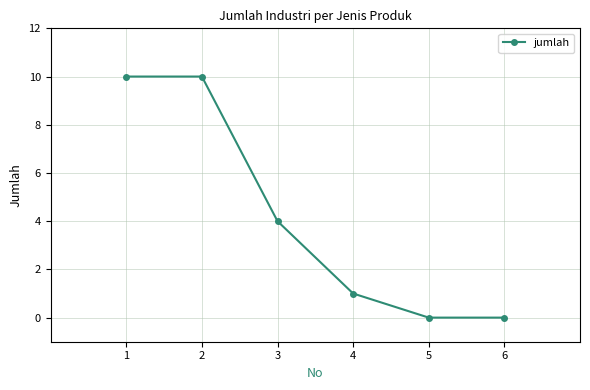

True or false: the data has more than 1 interior local peaks.

False